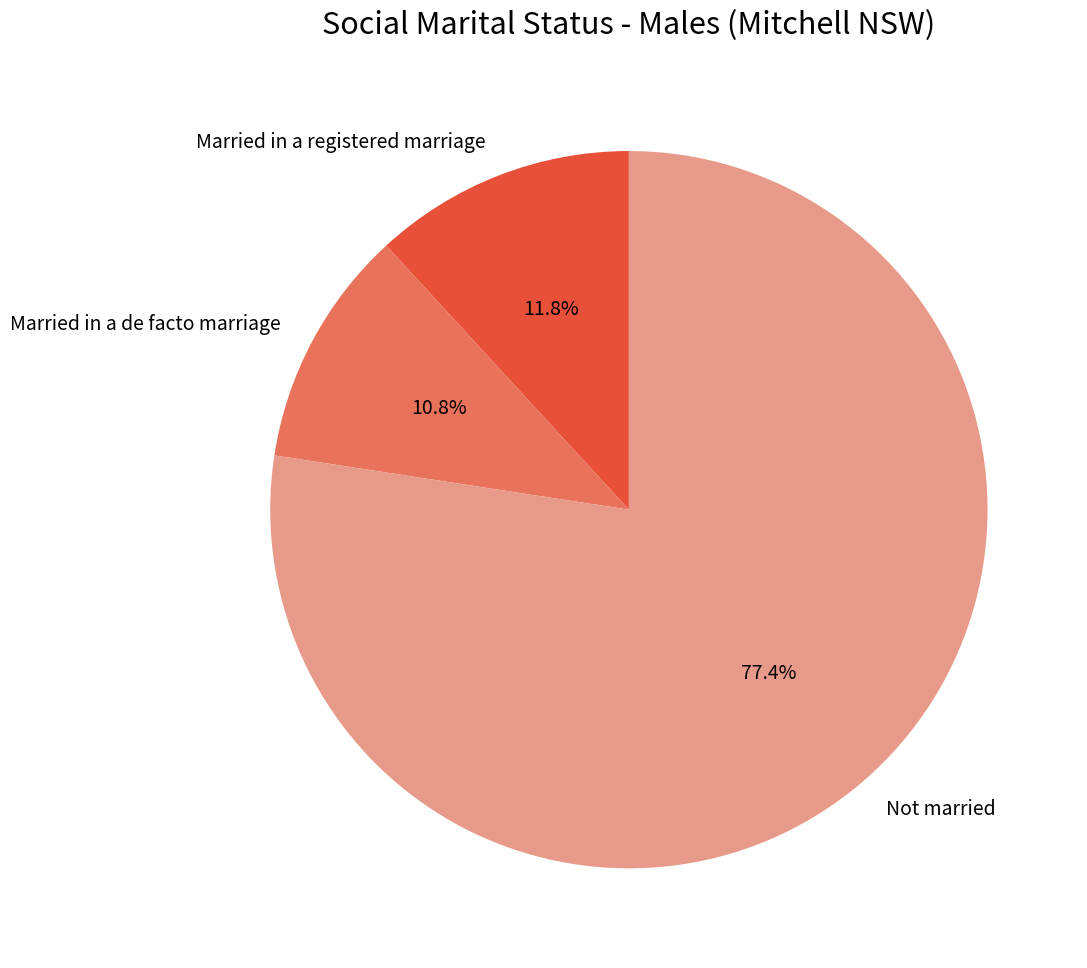

Which category has the smallest portion of the pie?

Married in a de facto marriage